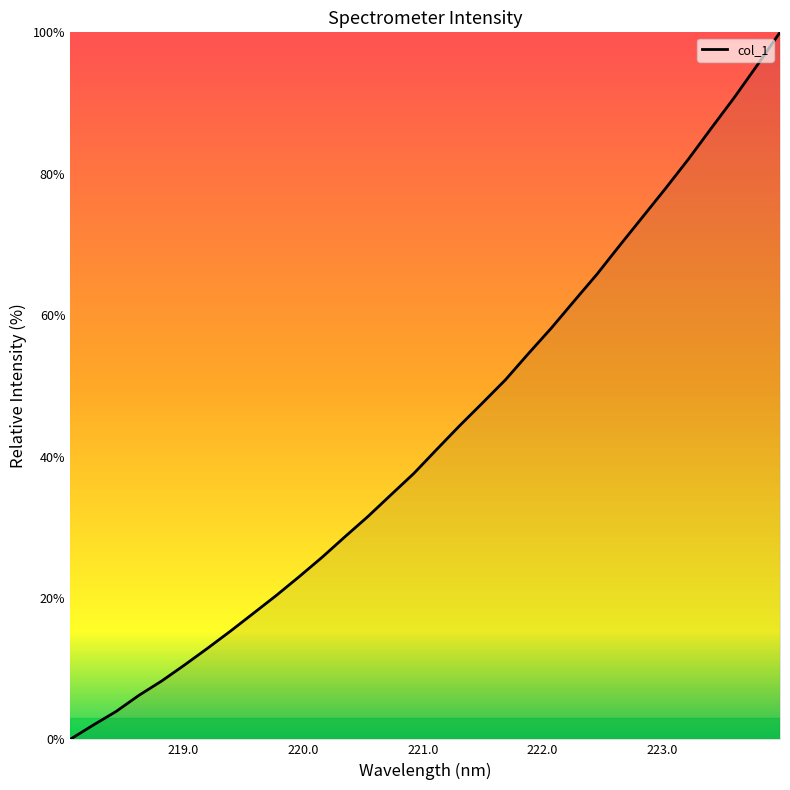

What is the greatest value displayed?

100.0